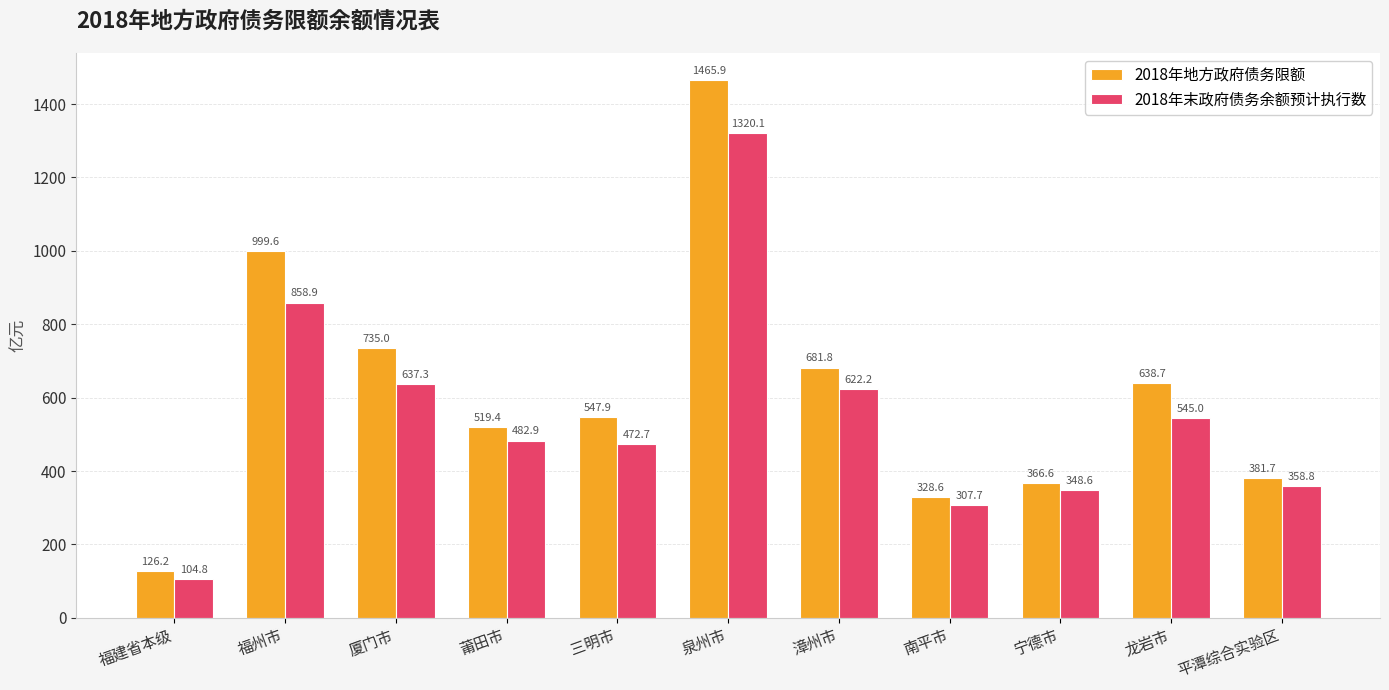

What is the spread (max minus min) of values at 福建省本级?

21.4